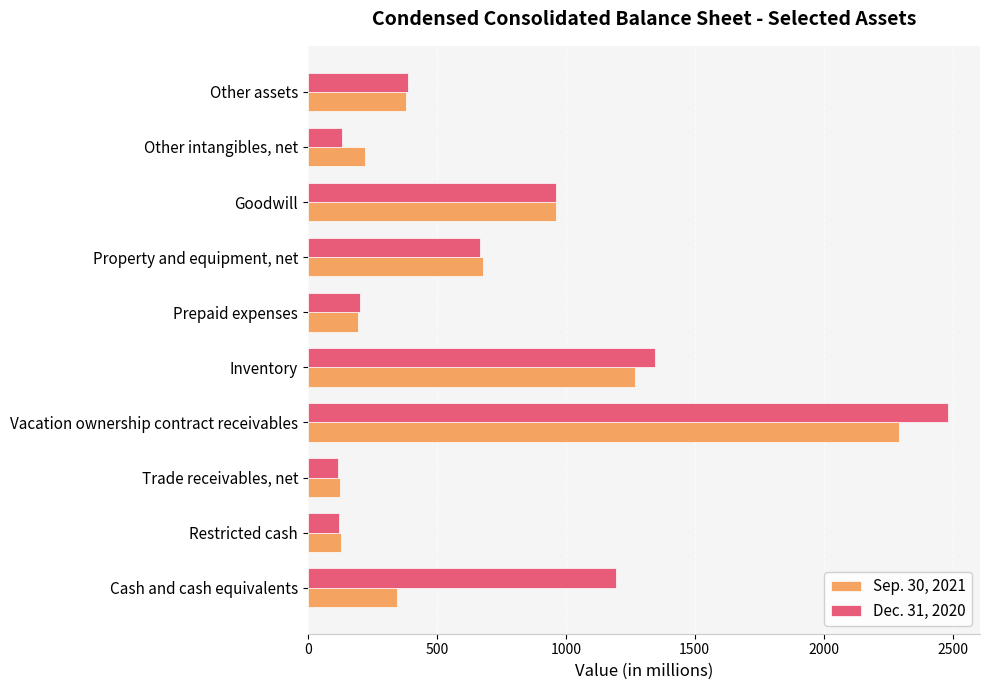

What is the difference between the highest and lowest values at Other intangibles, net?

91